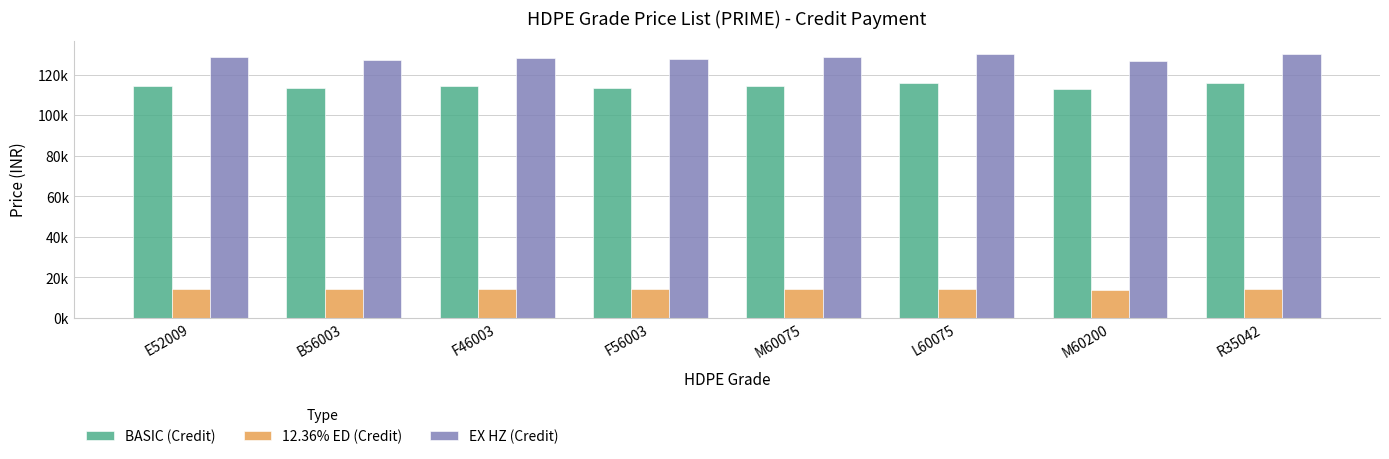

Between M60075 and M60200, which is larger?

M60075